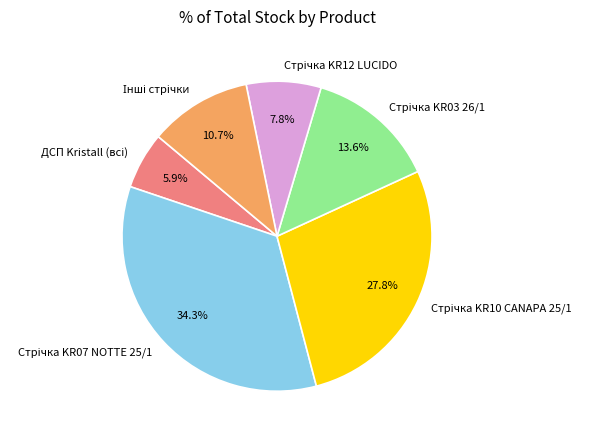

Is there a majority slice in this chart?

No